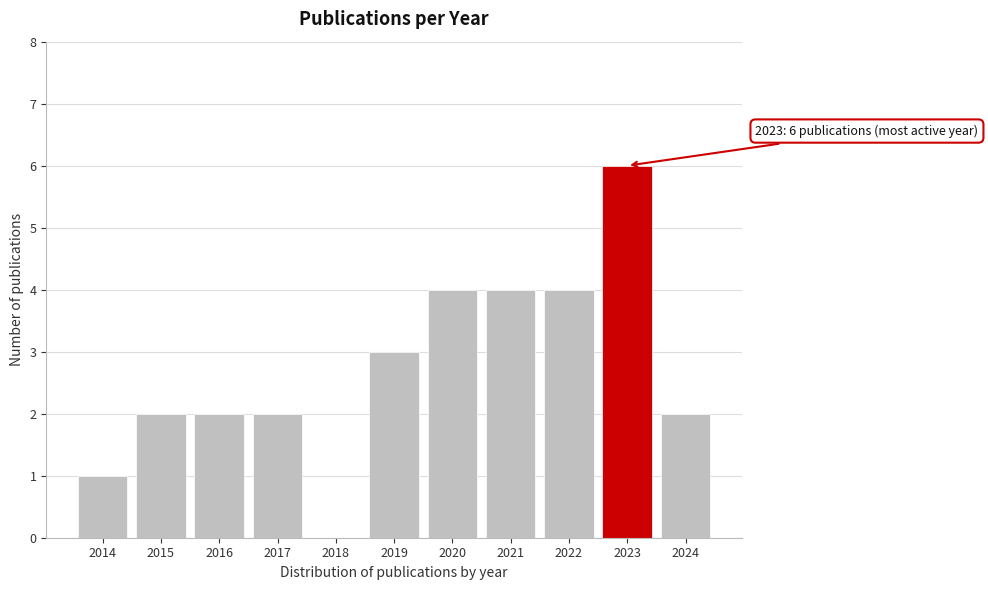

Reading left to right, extract all data points from this chart.

2014=1	2015=2	2016=2	2017=2	2018=0	2019=3	2020=4	2021=4	2022=4	2023=6	2024=2